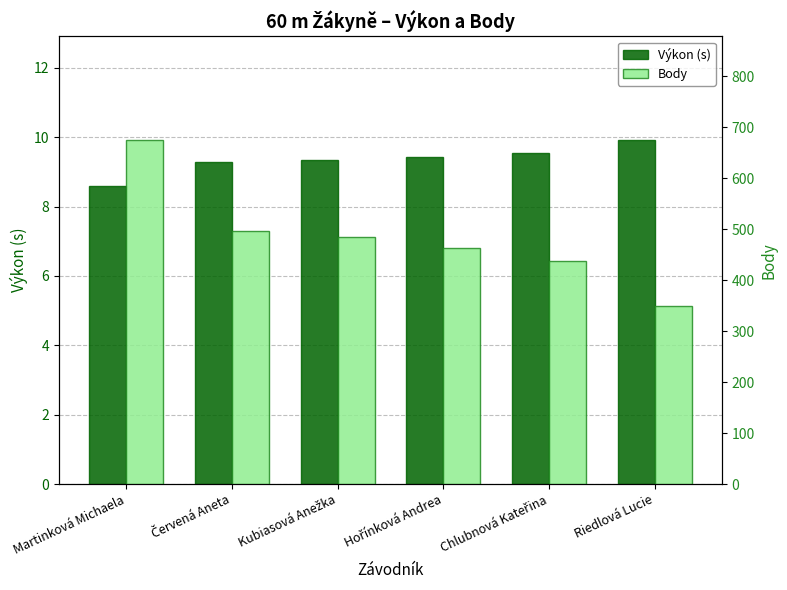

At Červená Aneta, list the series in order from smallest to largest.

Výkon (s), Body